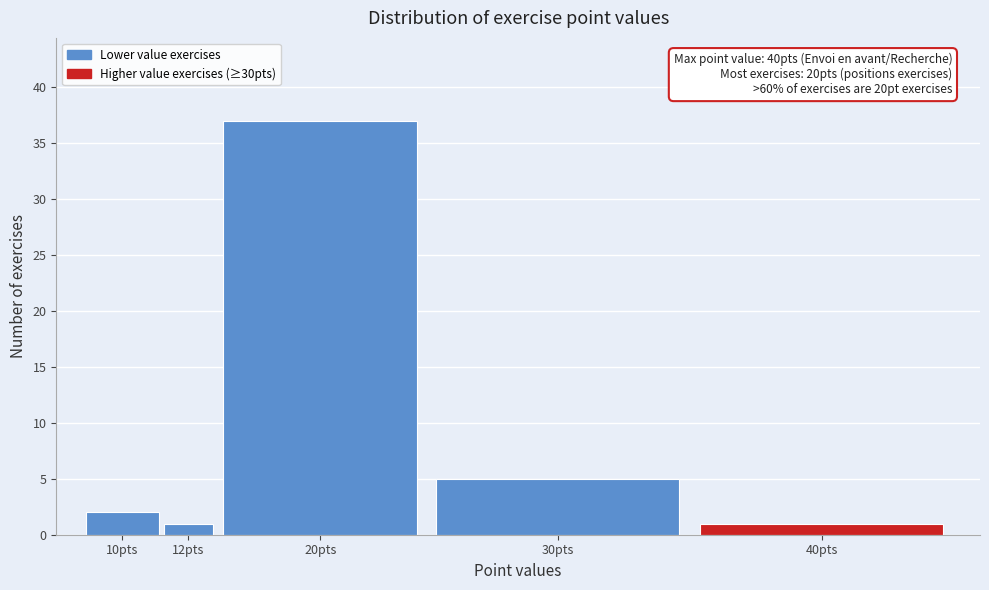

Reading left to right, extract all data points from this chart.

10pts=2	12pts=1	20pts=37	30pts=5	40pts=1